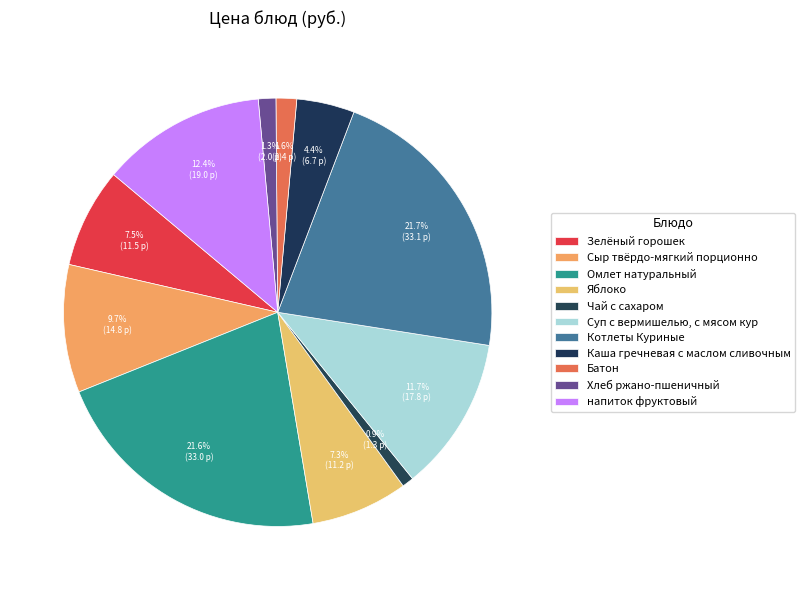

Does any single category account for the majority?

No